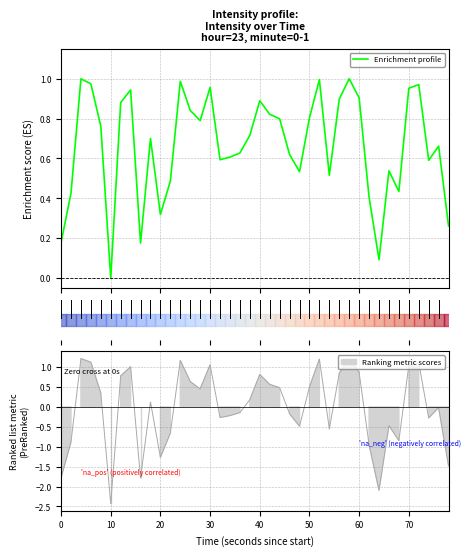

Does the chart display data point markers on the line(s)?

No